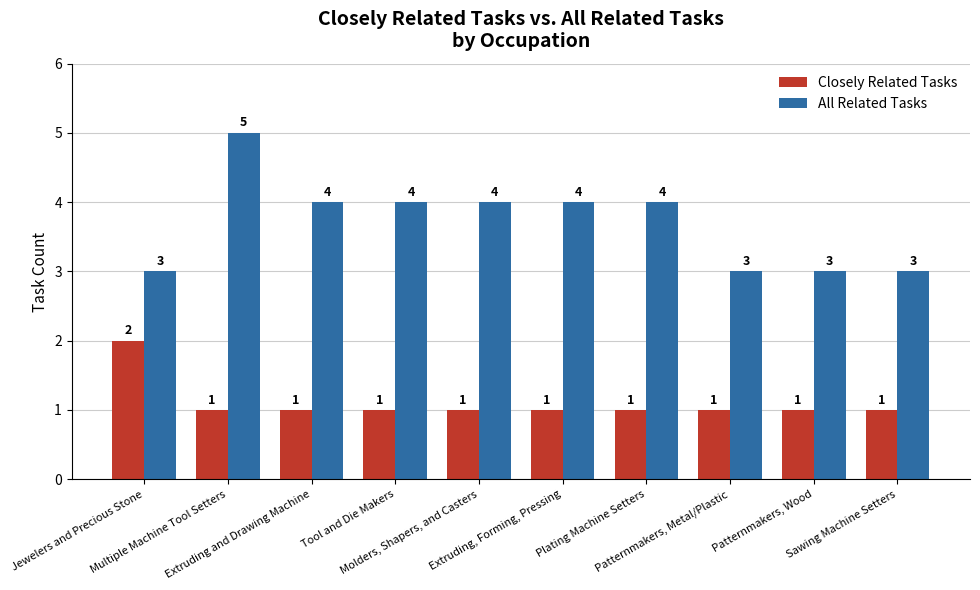

At Sawing Machine Setters, list the series in order from largest to smallest.

All Related Tasks, Closely Related Tasks